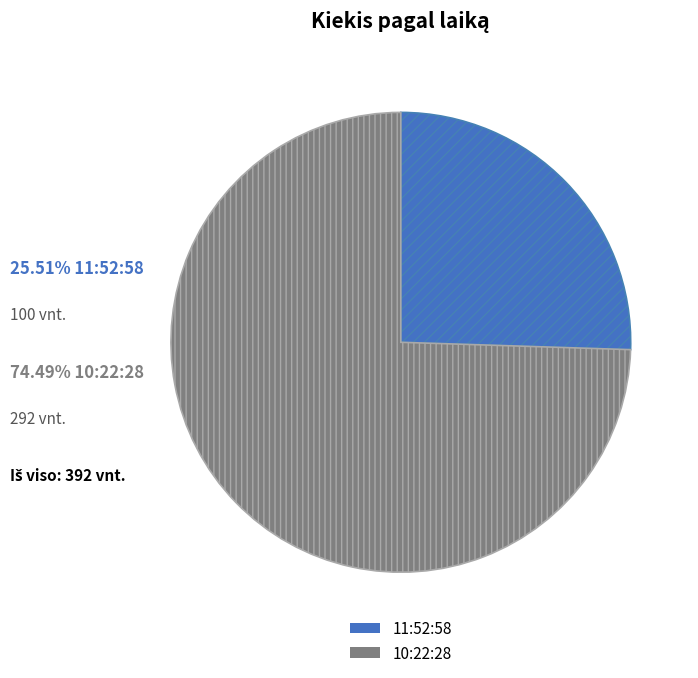

How many slices are in this pie chart?

2